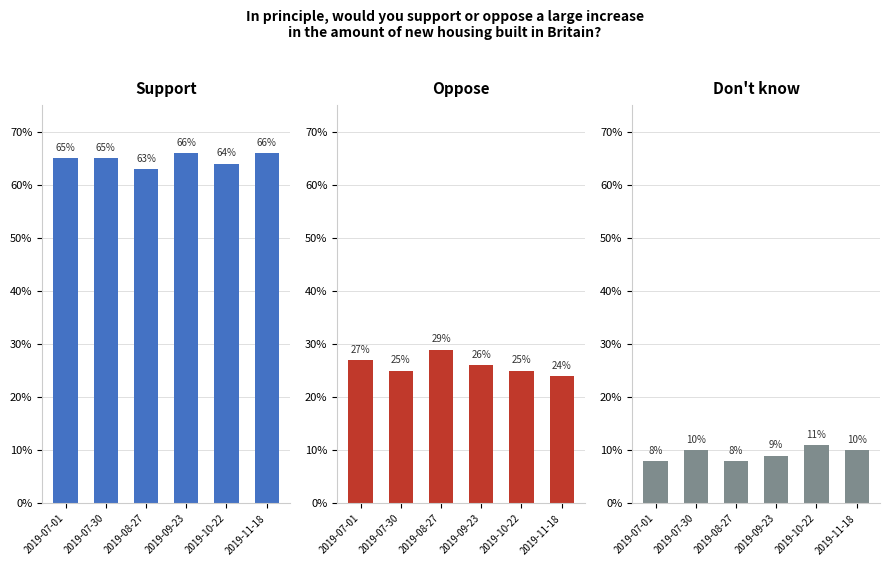

What is the value of the Support bar at the 4th from the left?

0.7